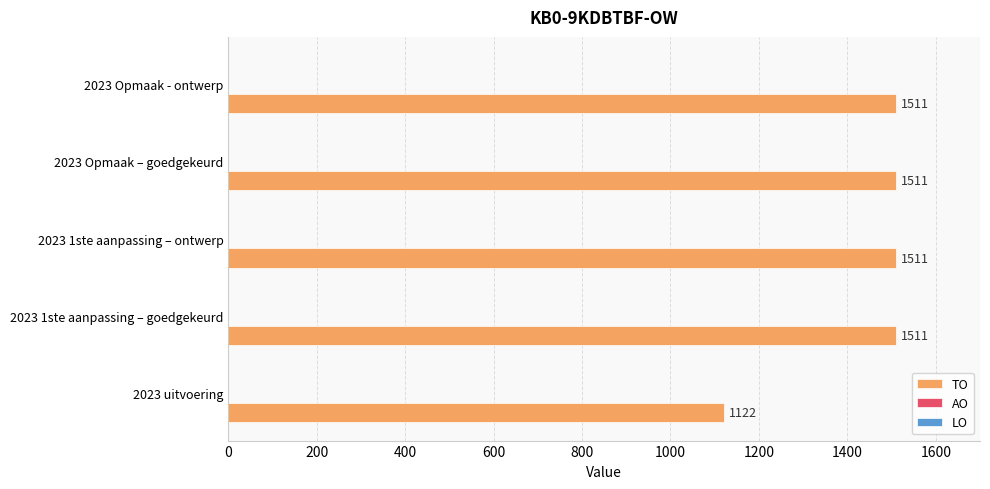

Count the number of data series in this chart.

1